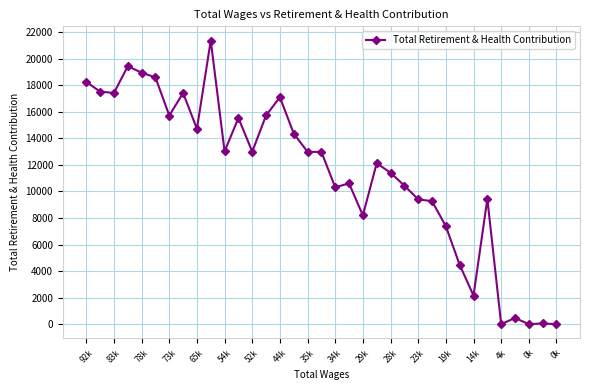

What is the value of the 3rd point from the left?

17419